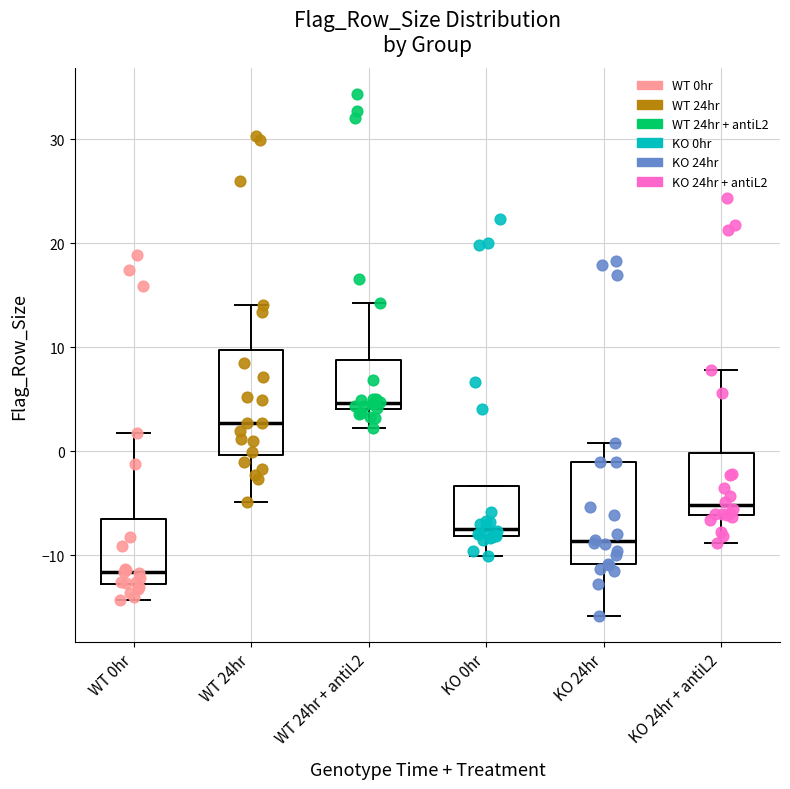

Reading left to right, transcribe this box plot: for each box, give where its median line is, the range the box spans, and where its two whiskers end, as read against the y-axis. The values are not printed on the chart, so give them approximately, as read against the axis.

WT 0hr: median -12, box -13 to -6, whiskers -14 to 2
WT 24hr: median 3, box 0 to 10, whiskers -5 to 14
WT 24hr + antiL2: median 5, box 4 to 9, whiskers 2 to 14
KO 0hr: median -8 (just above the box's lower edge), box -8 to -3, whiskers -10 to -3
KO 24hr: median -9, box -11 to -1, whiskers -16 to 1
KO 24hr + antiL2: median -5, box -6 to 0, whiskers -9 to 8